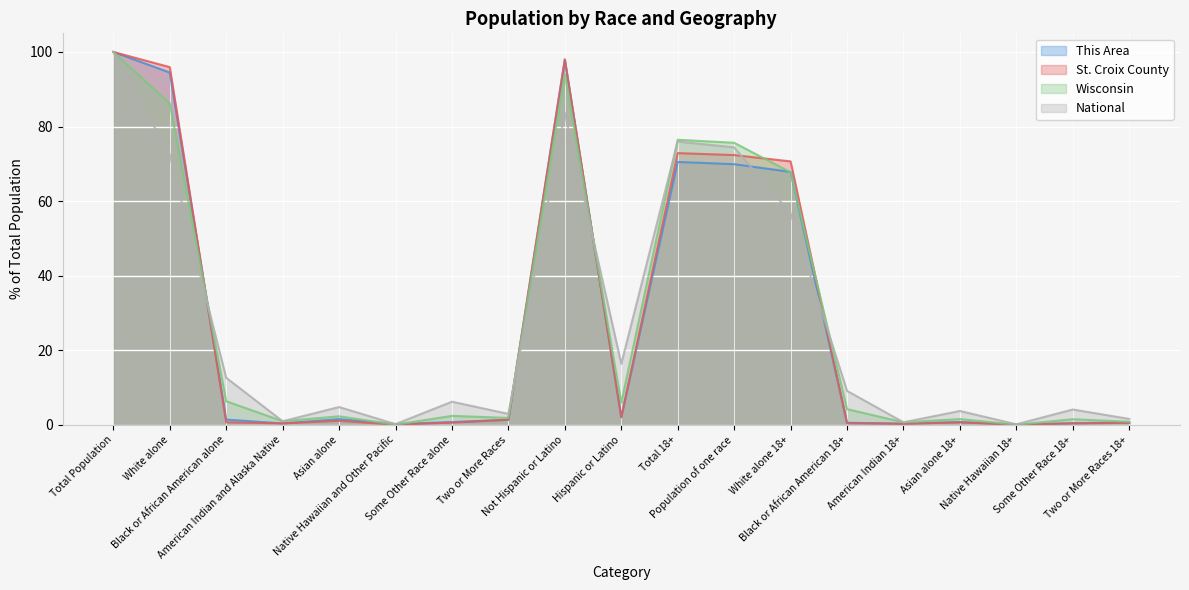

Between Population of one race and Native Hawaiian 18+, which is larger?

Population of one race